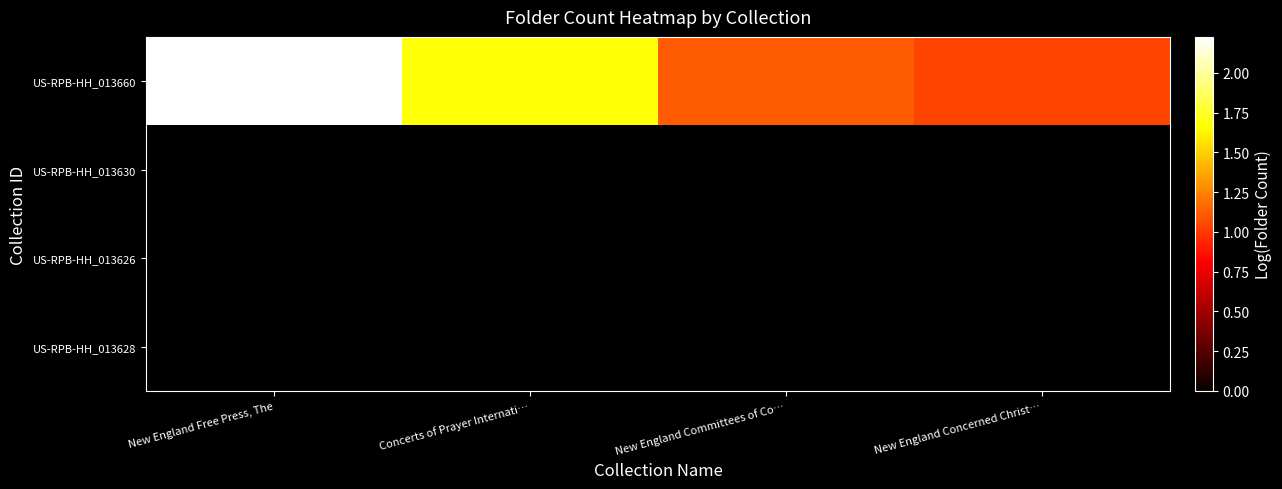

True or false: US-RPB-HH_013660 has a value of 3.0 at New England Free Press, The.

False